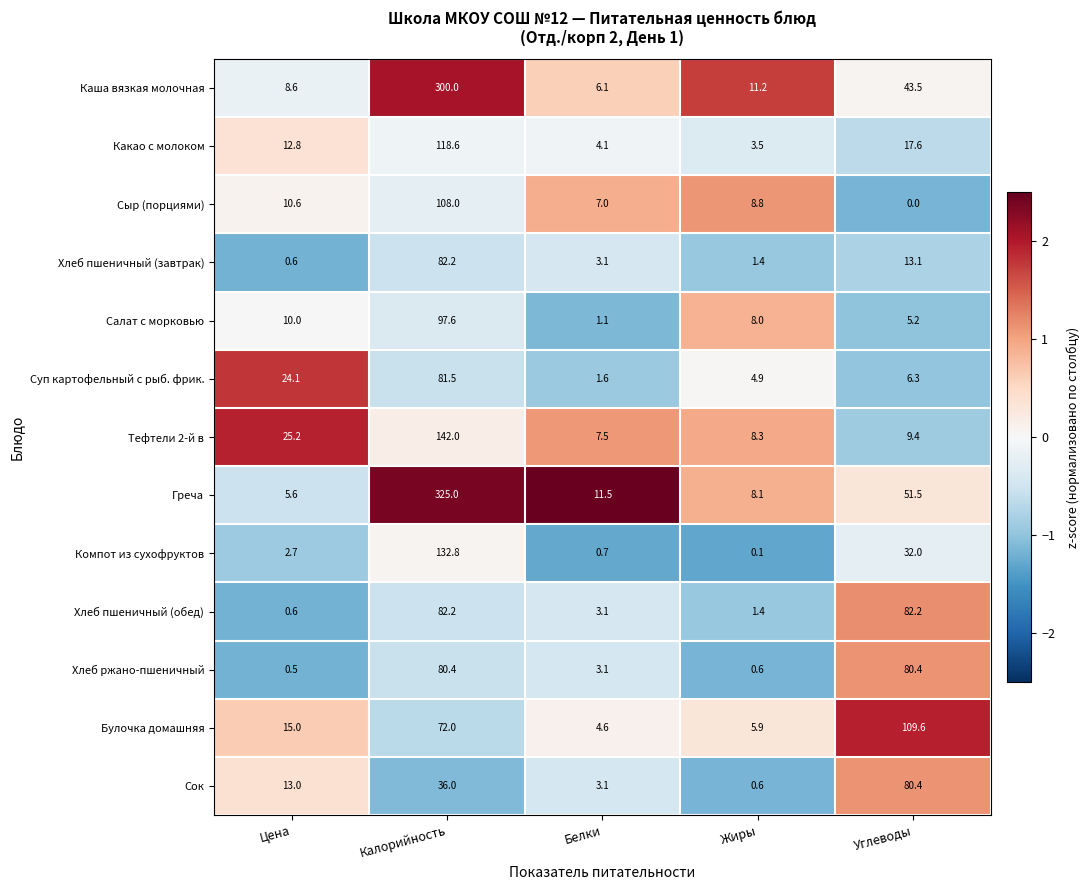

At how many categories does at least one series exceed 1?

5